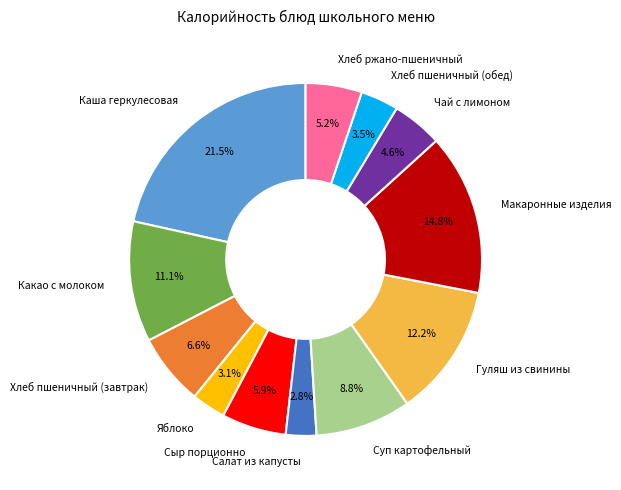

To the nearest percent, what portion does Макаронные изделия represent?

15%